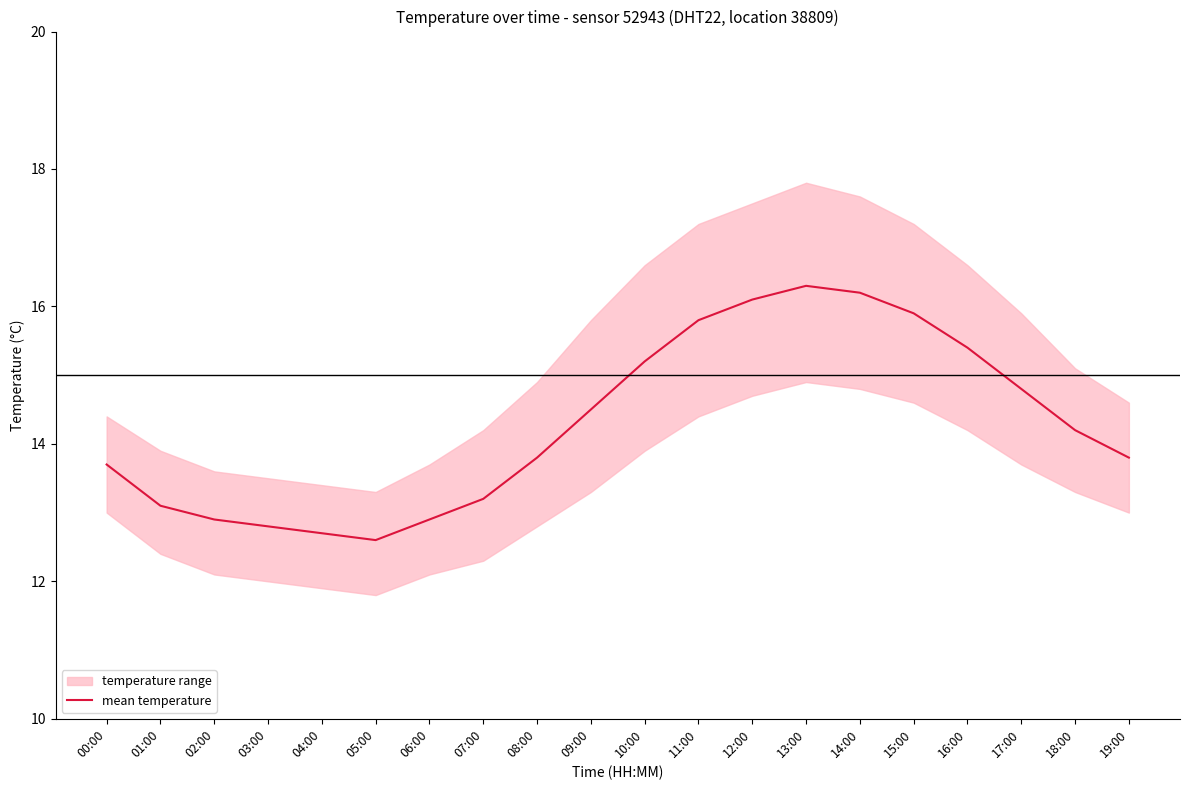

How many interior local peaks (higher than both neighbors) does the data have?

1